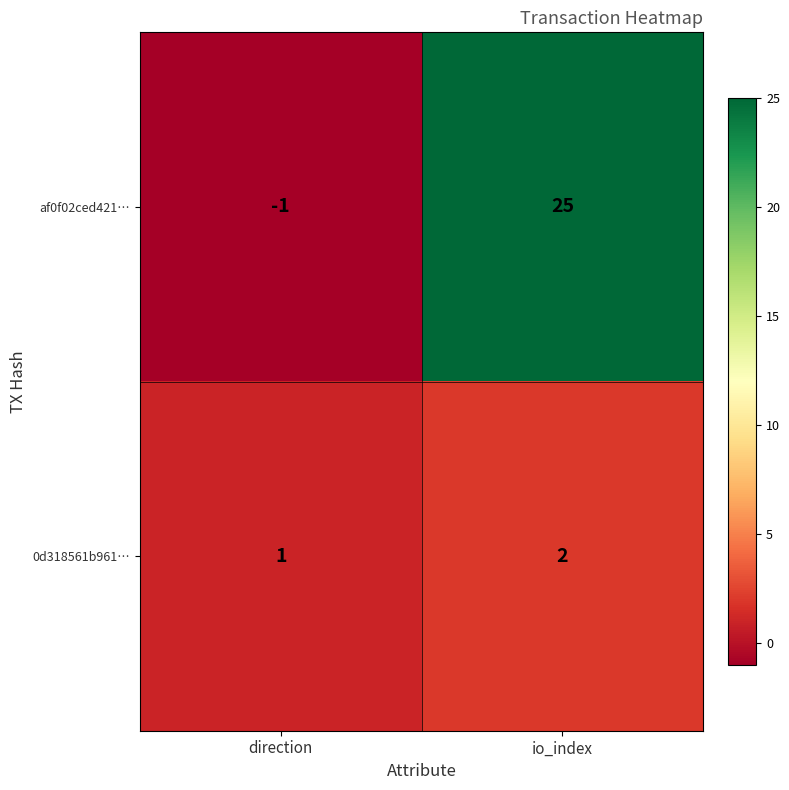

Rank the series by their average value, from highest to lowest.

af0f02ced421…, 0d318561b961…